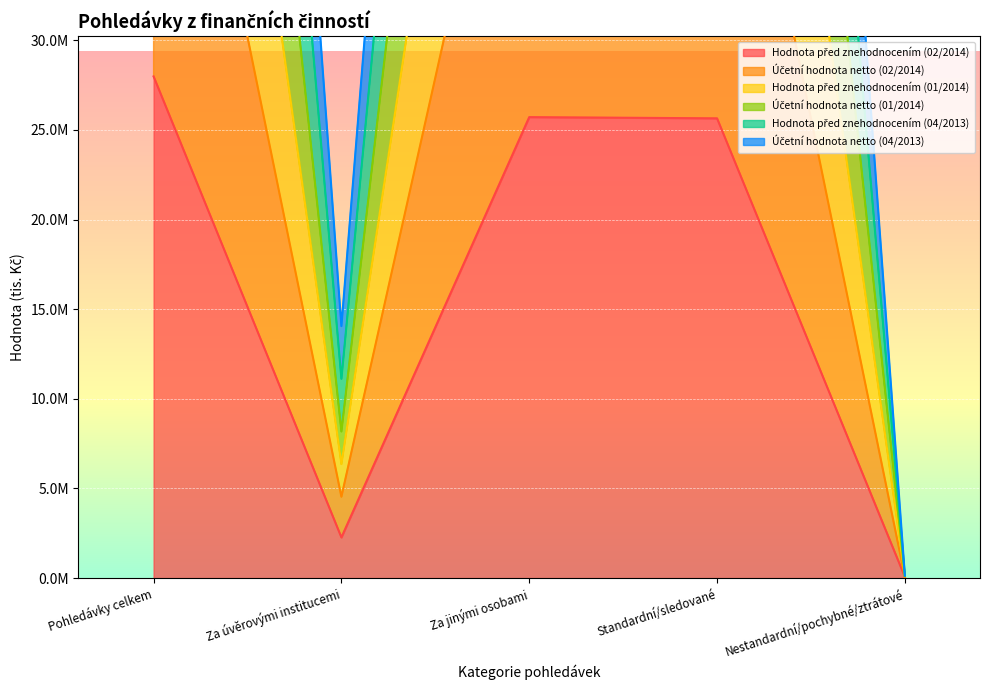

Is the value of Hodnota před znehodnocením (01/2014) at Za jinými osobami greater than the value of Účetní hodnota netto (04/2013) at Za úvěrovými institucemi?

Yes